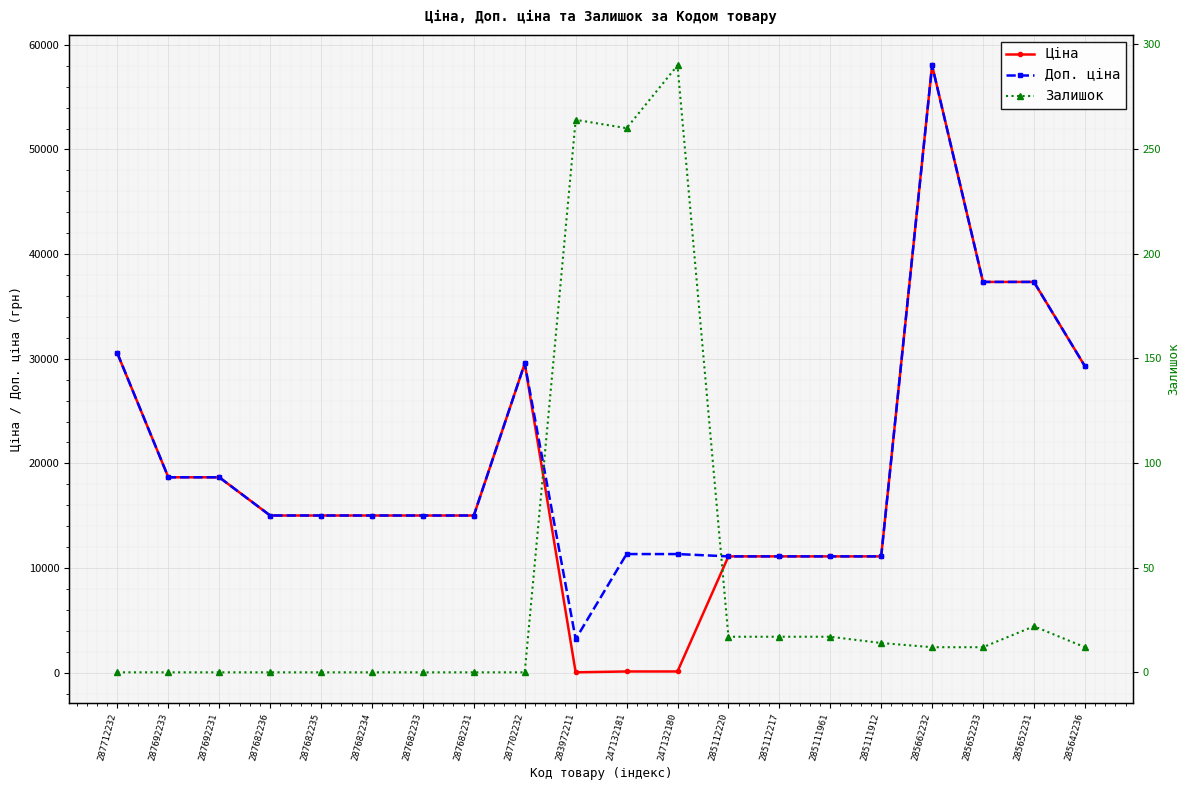

What position from the left is 287682236?

4